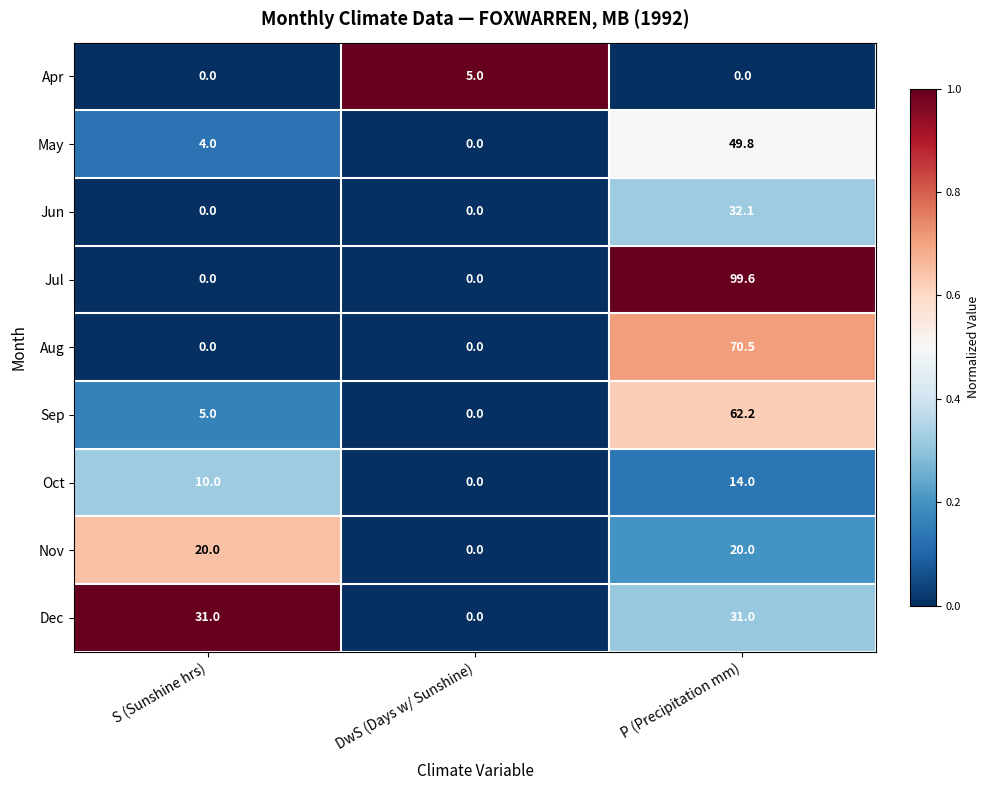

What is the difference between the Sep values at P (Precipitation mm) and S (Sunshine hrs)?

57.2